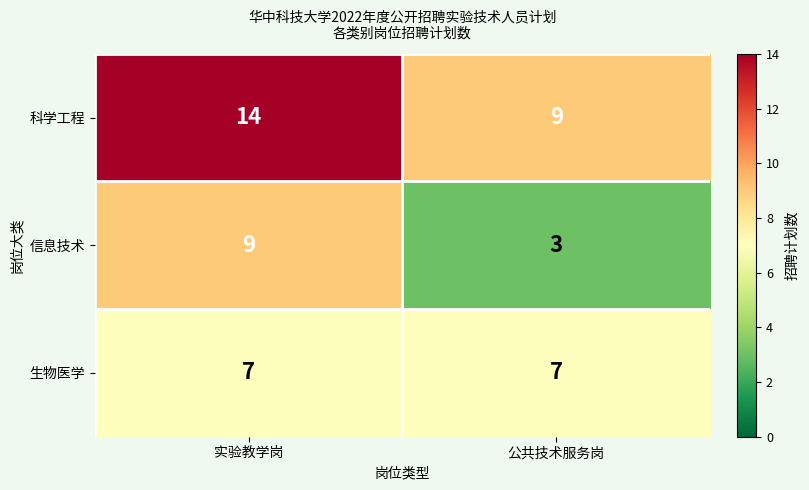

What is the maximum value shown in the chart?

14